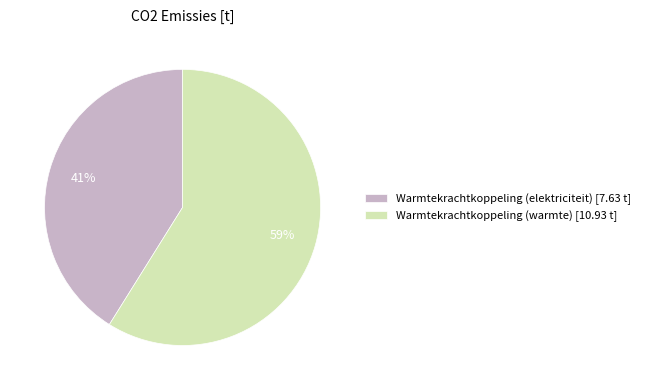

Which category has the biggest portion of the pie?

Warmtekrachtkoppeling (warmte) [10.93 t]